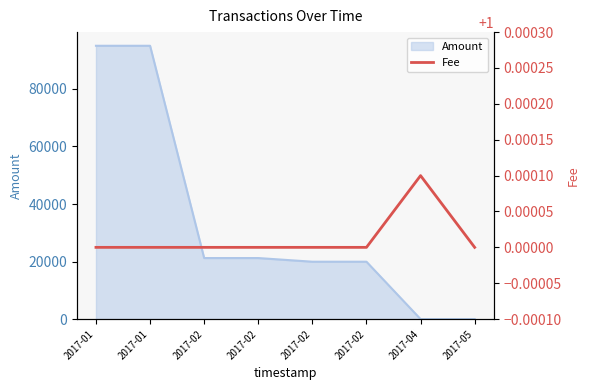

How many points are higher than both their immediate neighbors (excluding endpoints)?

1